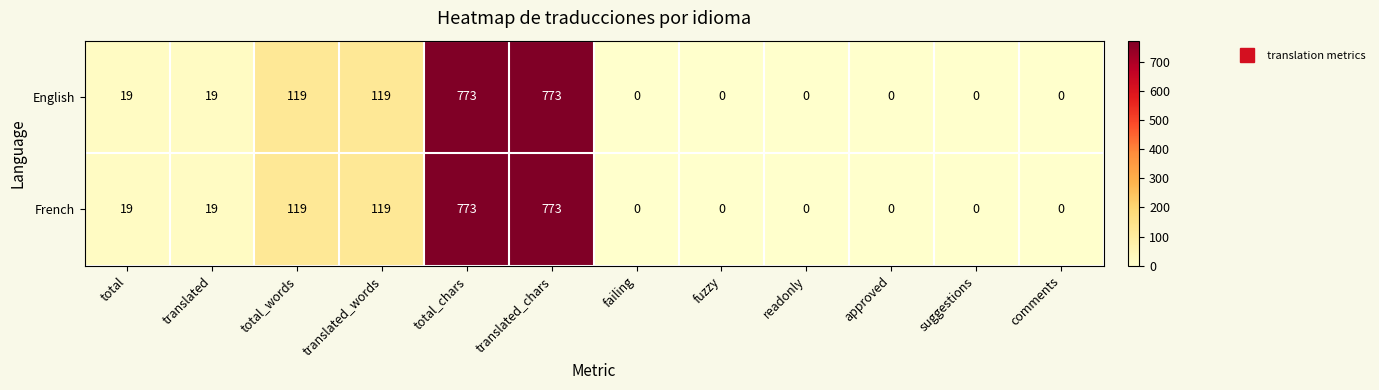

At how many categories does at least one series exceed 65?

4